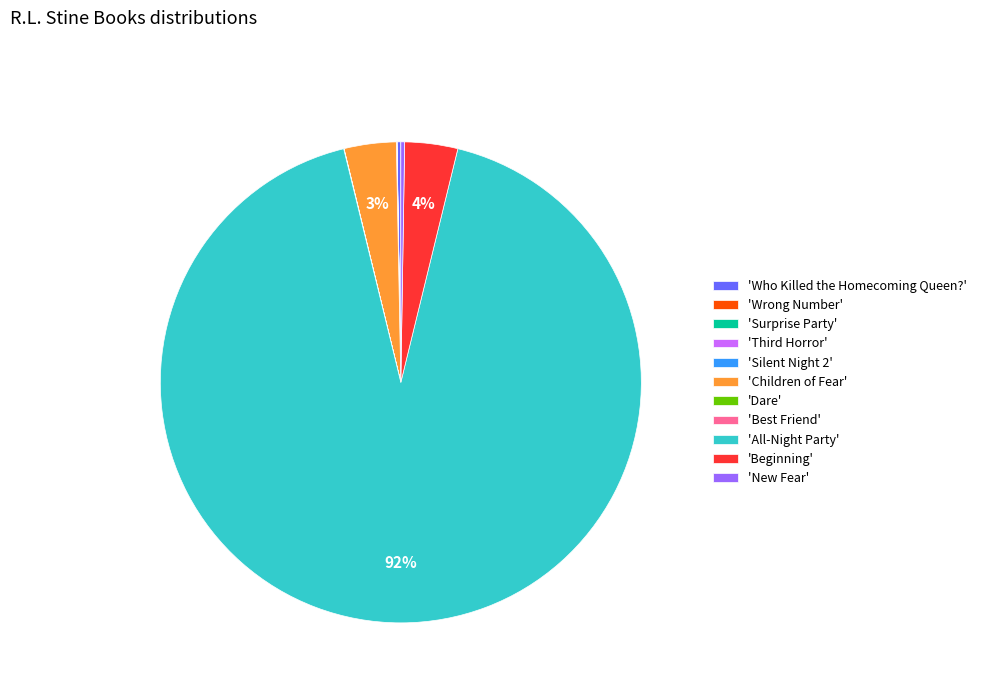

Which slice is the largest?

'All-Night Party'